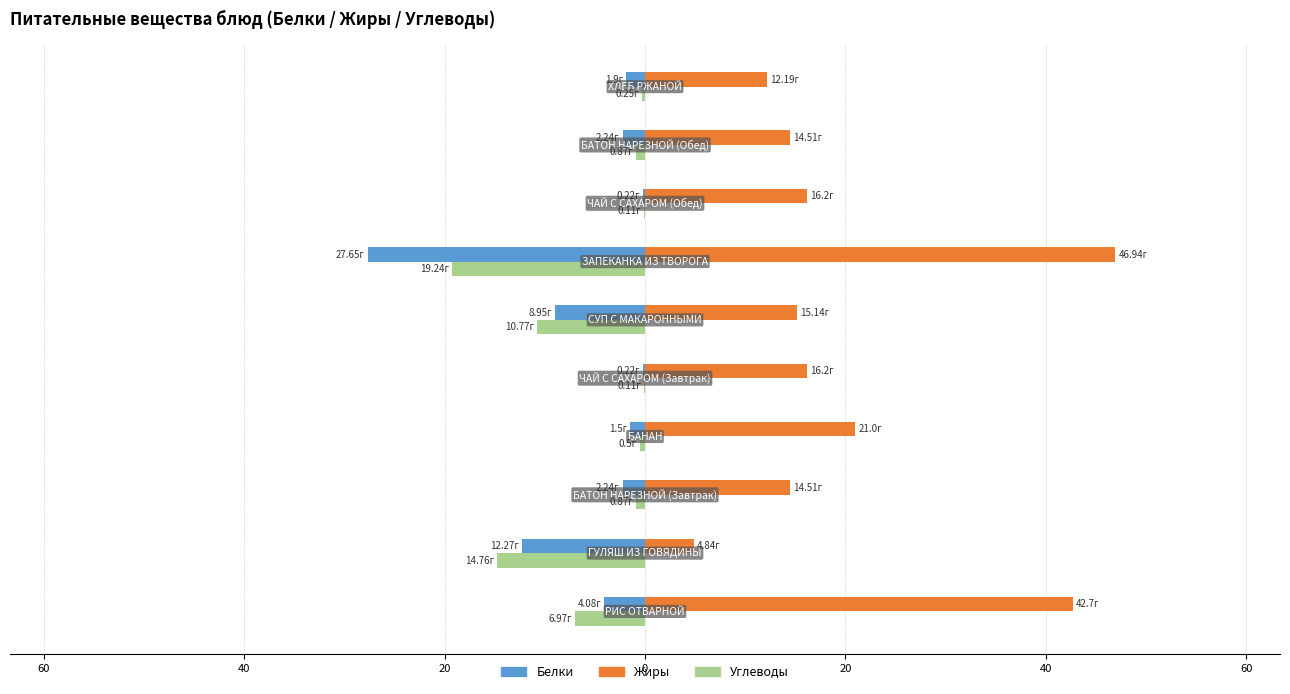

What are all the series names shown in the legend?

Белки, Жиры, Углеводы